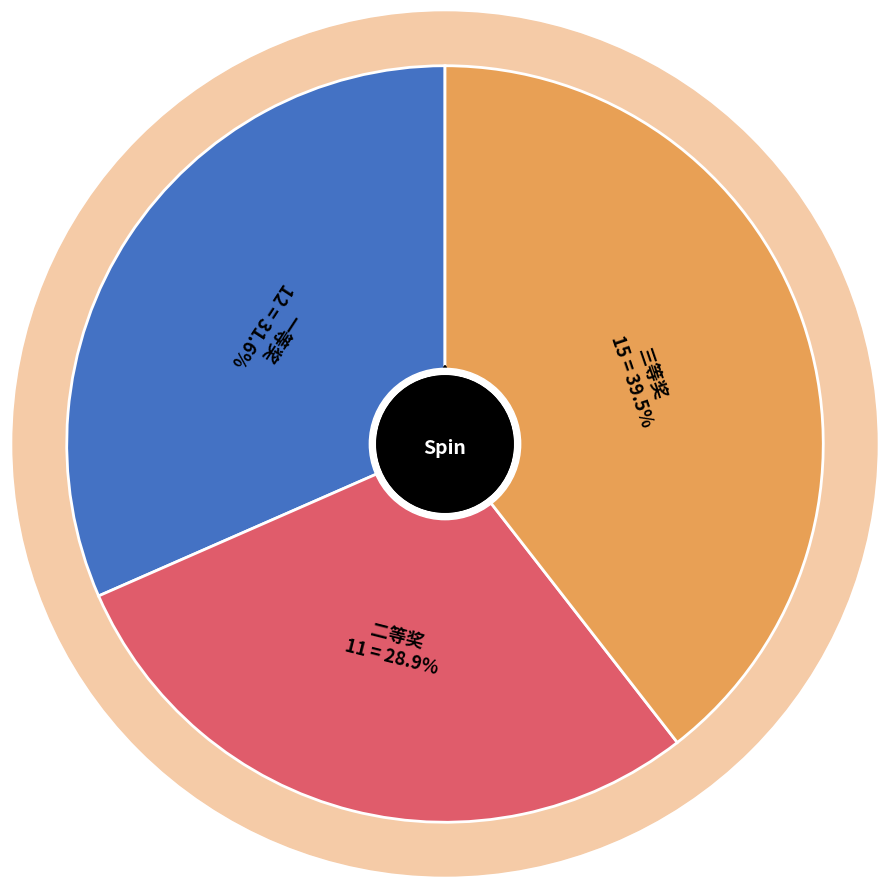

Is there a majority slice in this chart?

No